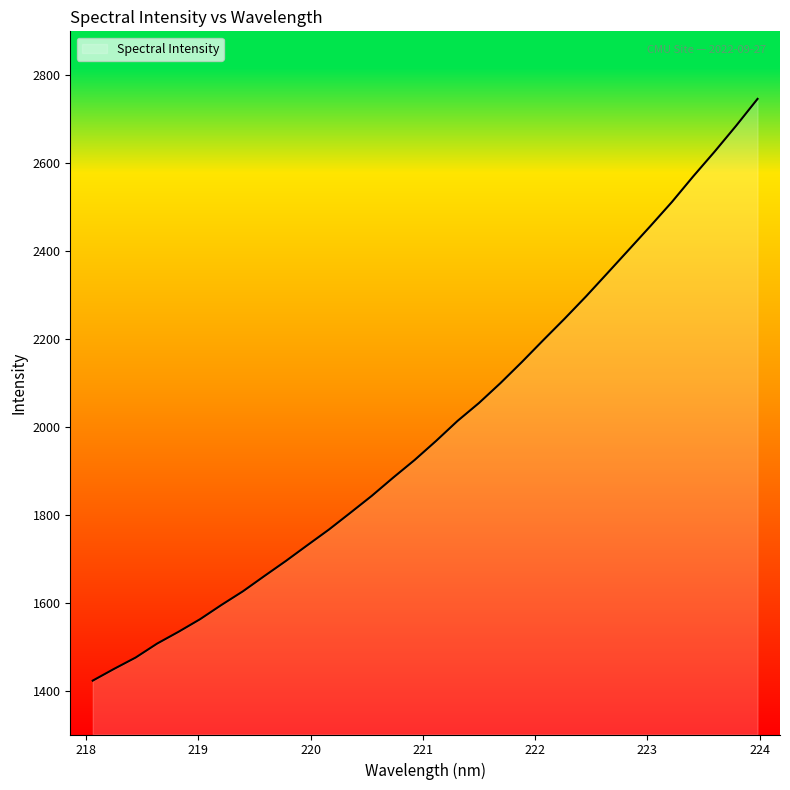

What is the difference between the maximum and minimum values?

1323.7